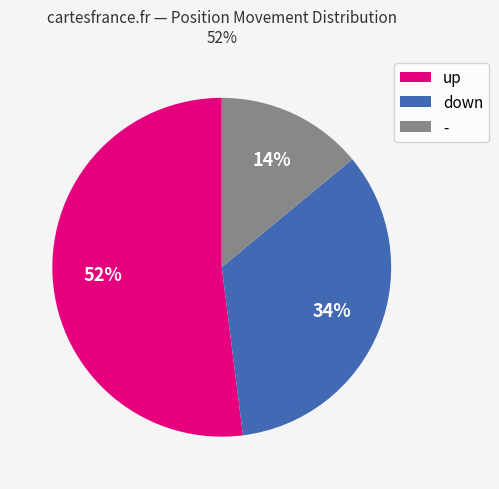

Is it true that up is 52% of the pie?

True